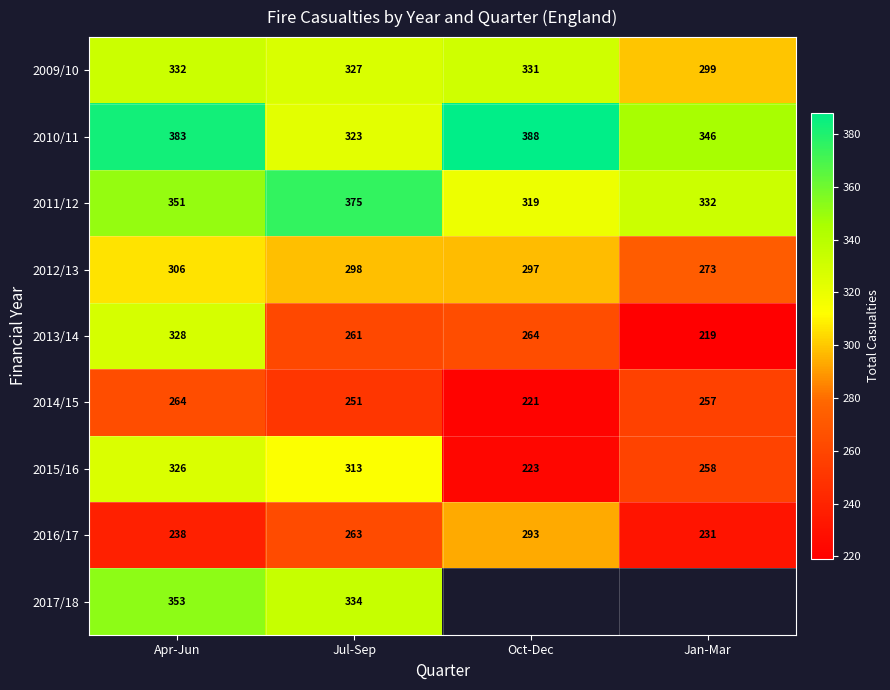

What is the difference between the highest and lowest values at Apr-Jun?

145